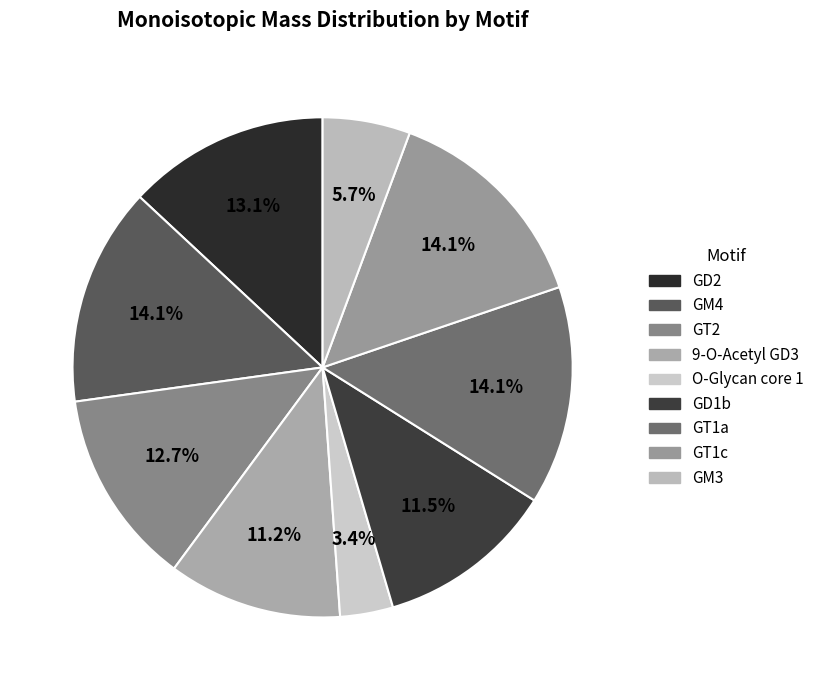

What is the largest slice in the pie chart?

GM4